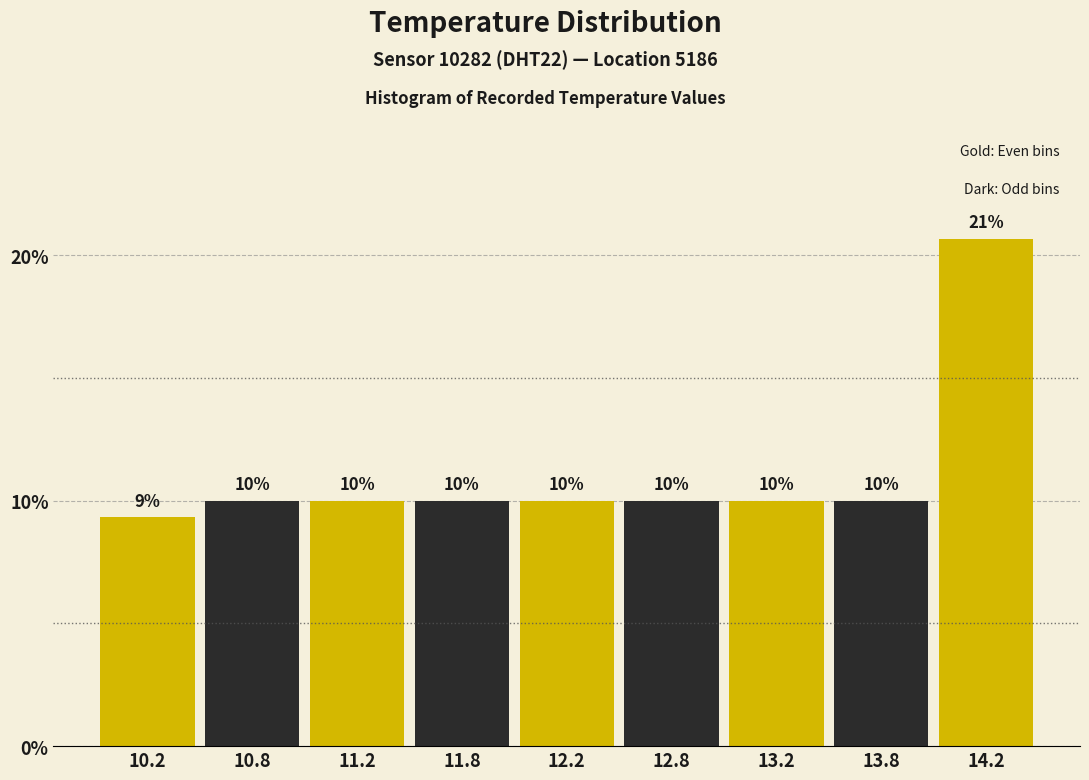

Which label corresponds to the smallest value in the chart?

10.2